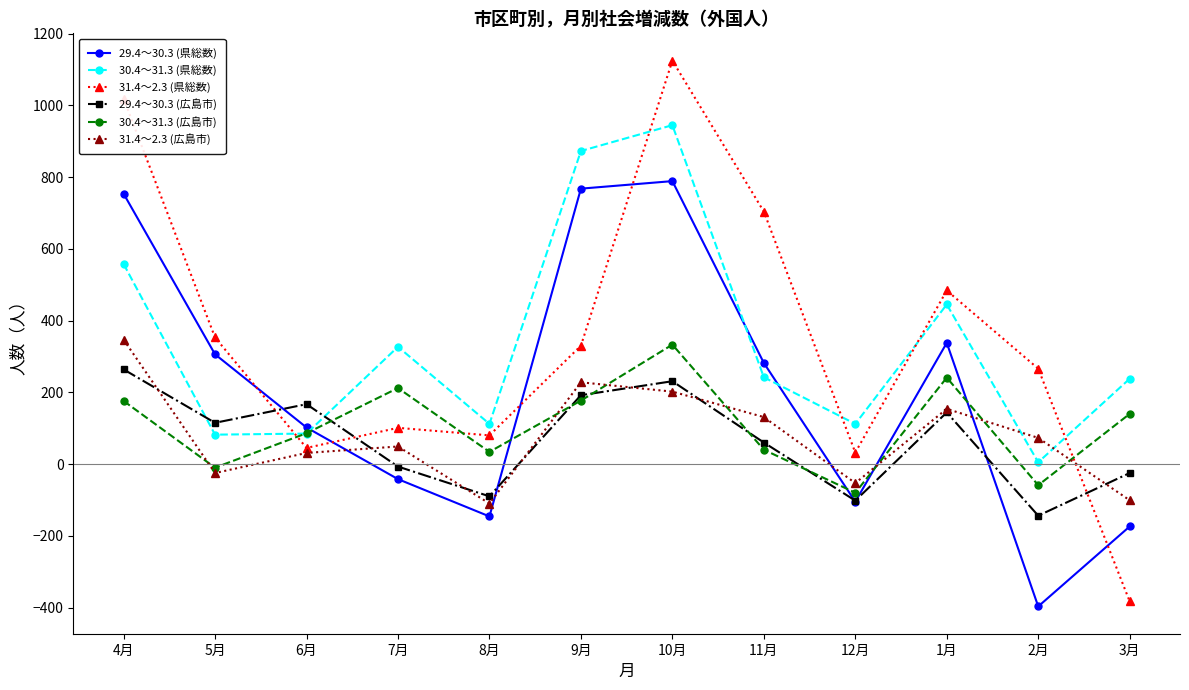

Between 12月 and 1月, which series saw the biggest shift?

31.4～2.3 (県総数)